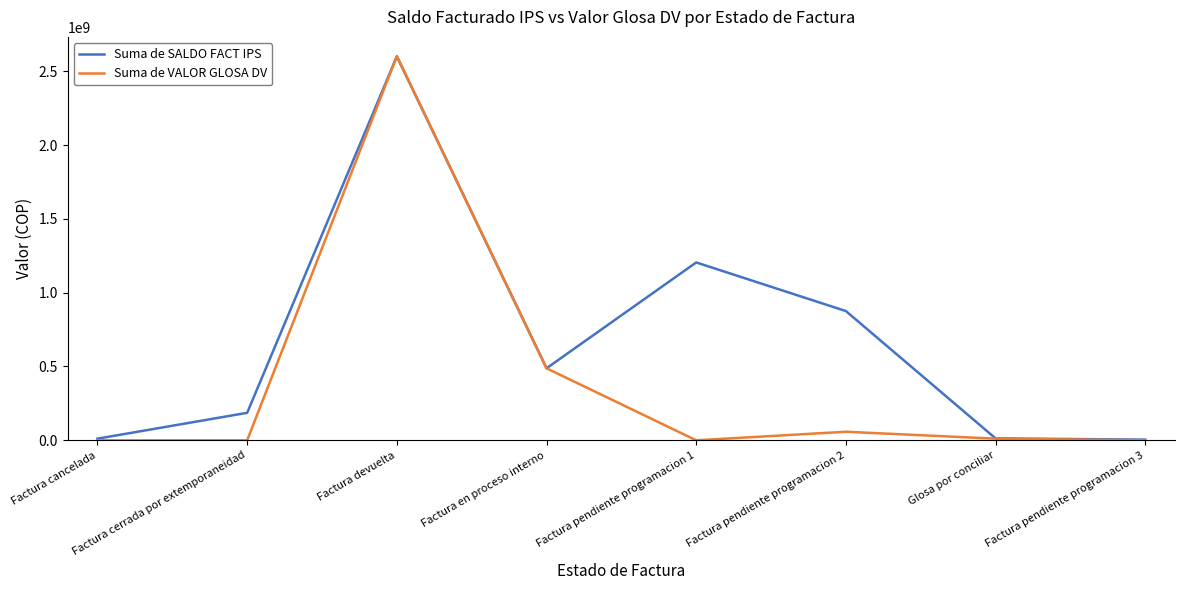

How many values in the Suma de VALOR GLOSA DV series are below 11159891?

4